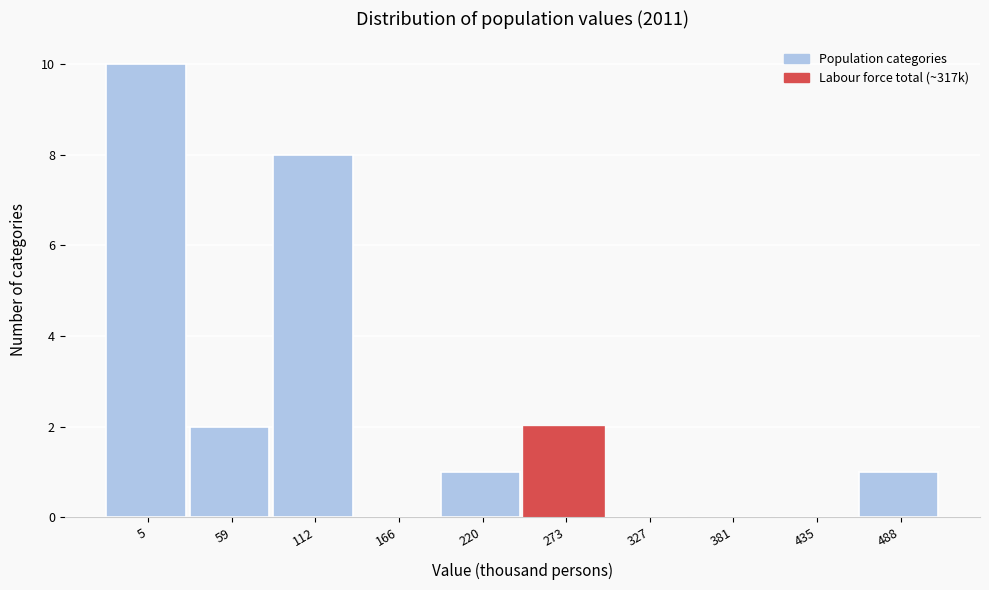

Reading left to right, extract all data points from this chart.

5=10	59=2	112=8	166=0	220=1	273=2	327=0	381=0	435=0	488=1